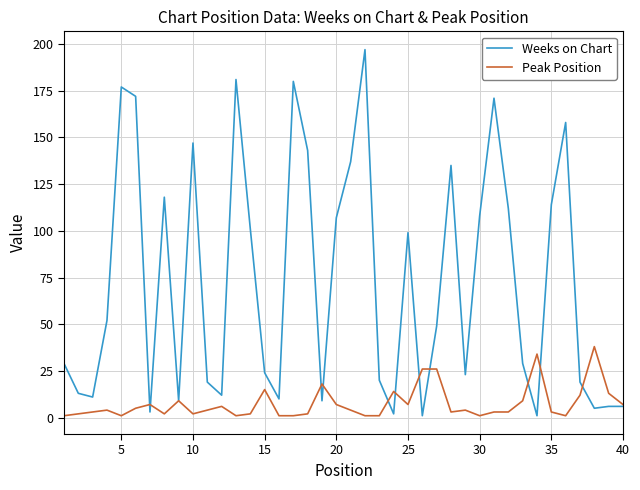

What is the highest value of the Weeks on Chart series?

197